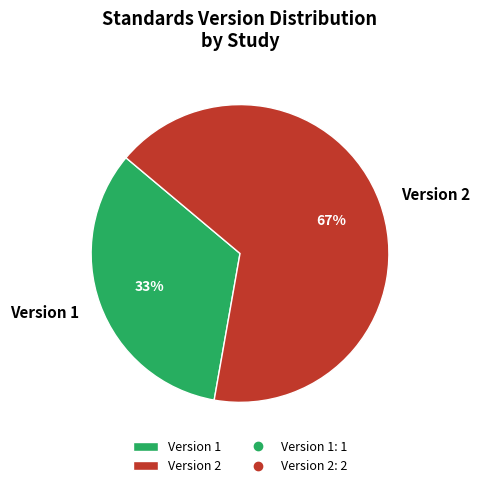

To the nearest percent, what percentage of the pie is Version 2?

67%